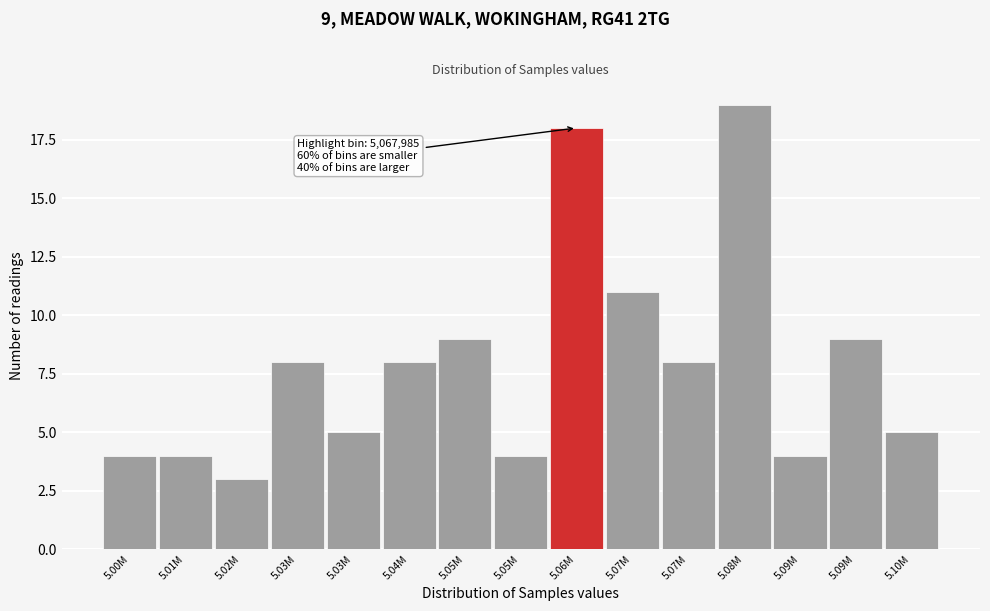

Are the bars horizontal?

No